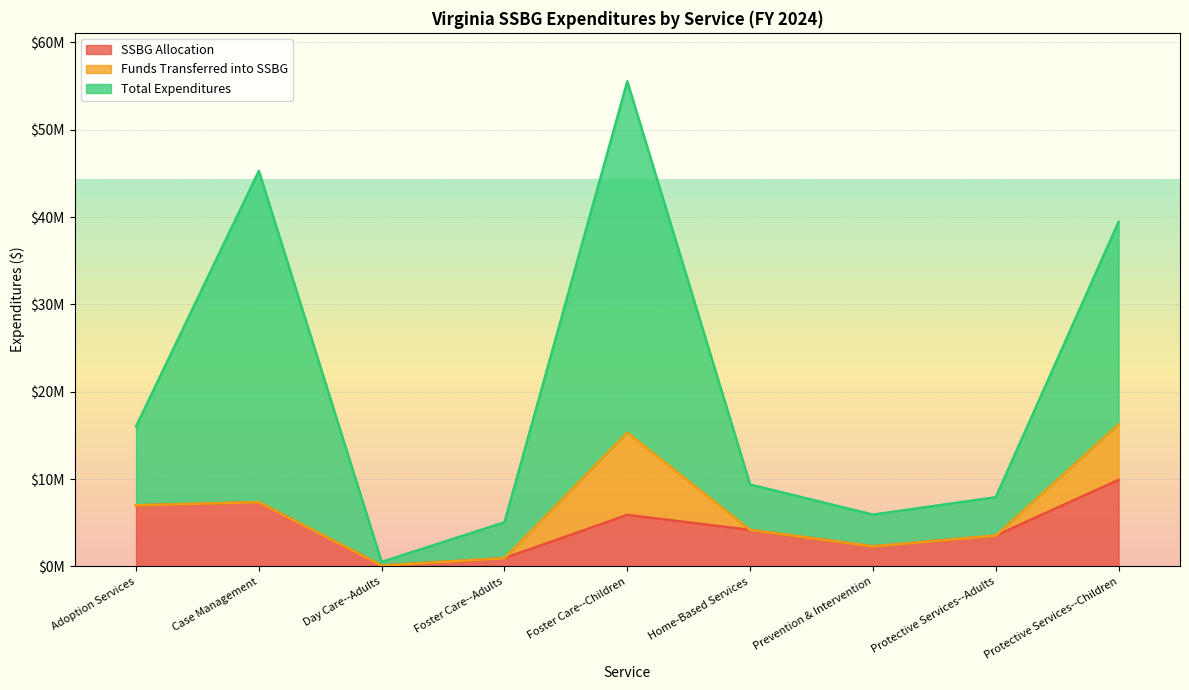

What position from the left is Foster Care--Adults?

4